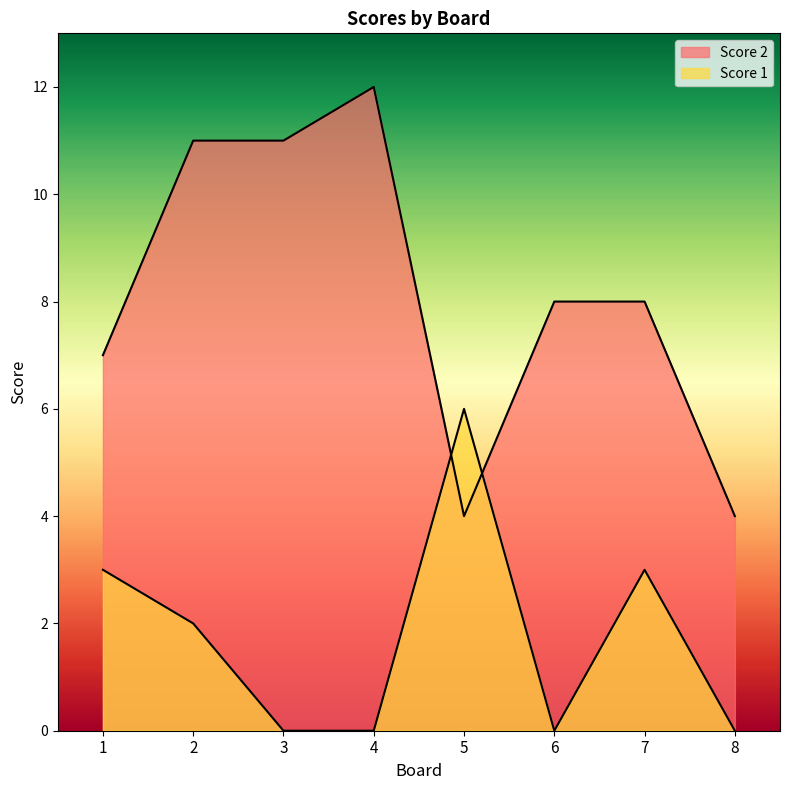

What are all the series names shown in the legend?

Score 2, Score 1